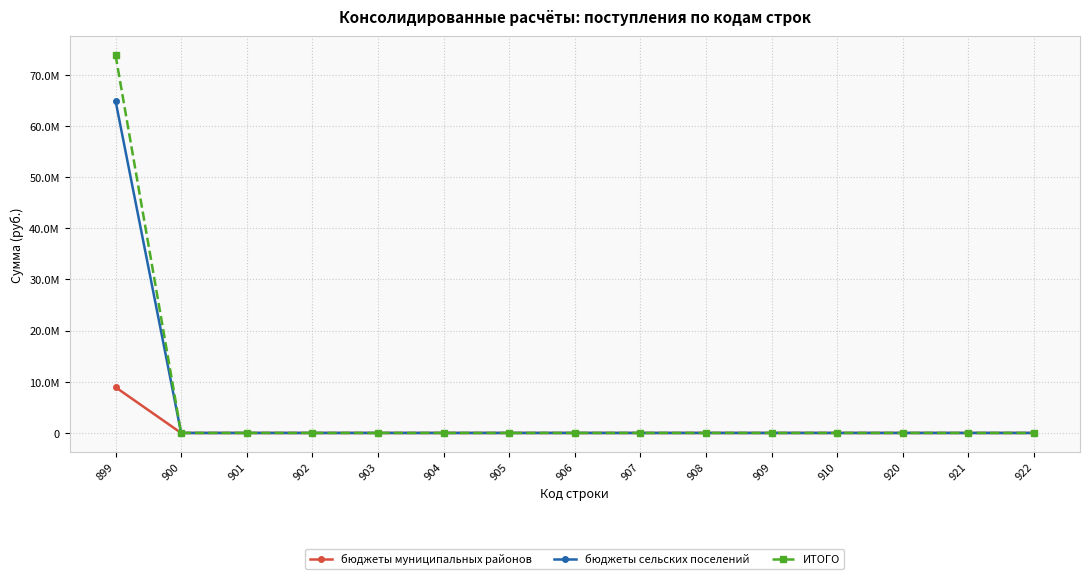

Does the chart have visible grid lines?

Yes